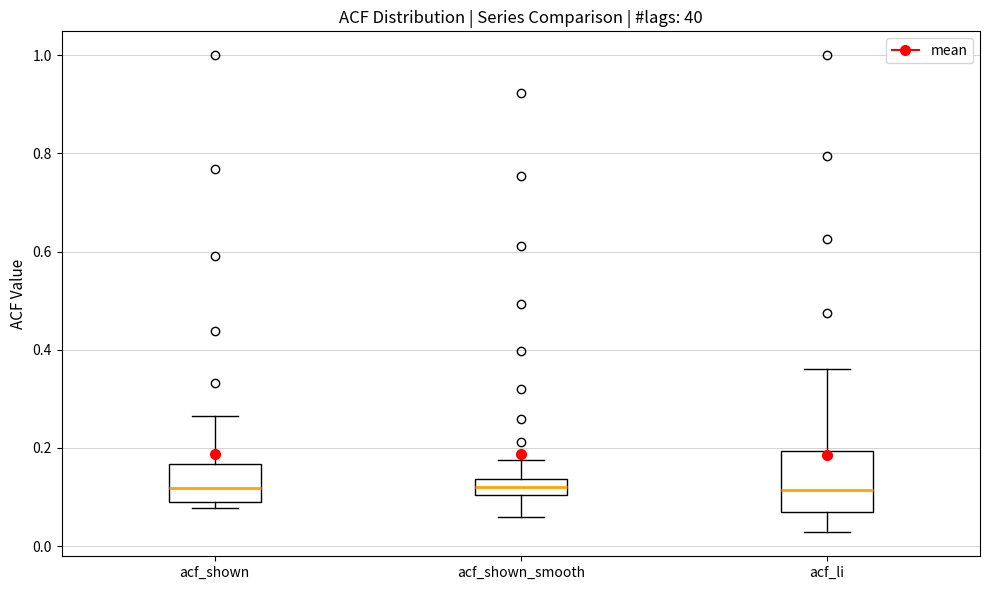

Reading left to right, transcribe this box plot: for each box, give where its median line is, the range the box spans, and where its two whiskers end, as read against the y-axis. The values are not printed on the chart, so give them approximately, as read against the axis.

acf_shown: median 0.12, box 0.10 to 0.16, whiskers 0.08 to 0.26
acf_shown_smooth: median 0.12, box 0.10 to 0.14, whiskers 0.06 to 0.18
acf_li: median 0.12, box 0.06 to 0.20, whiskers 0.02 to 0.36